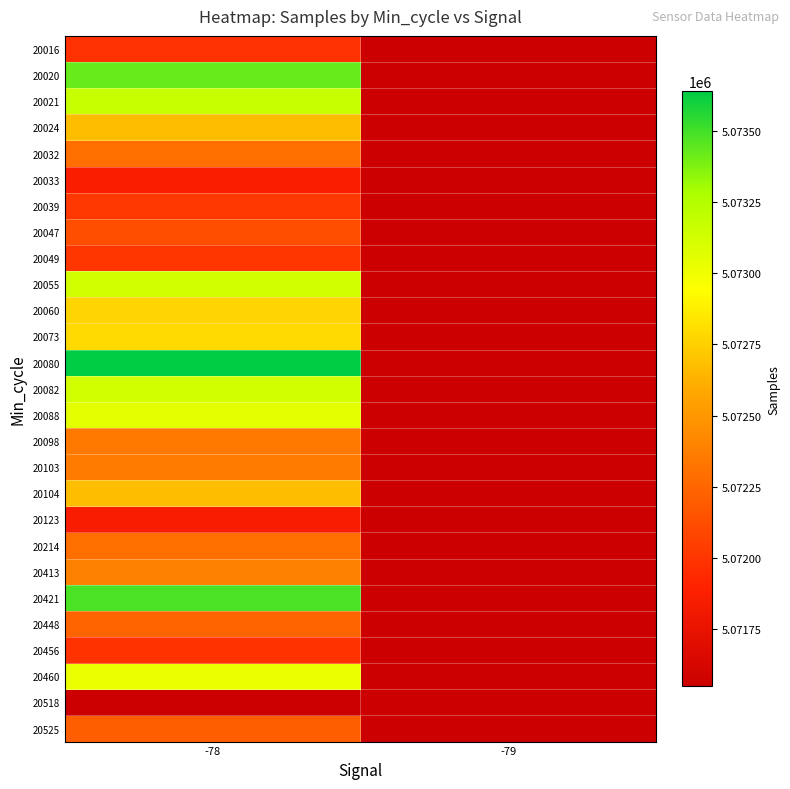

Reading left to right, what are all the values shown in this chart?

20016: -78=5071976	-79=5071550
20020: -78=5073421	-79=5071550
20021: -78=5073158	-79=5071550
20024: -78=5072671	-79=5071550
20032: -78=5072298	-79=5071550
20033: -78=5071863	-79=5071550
20039: -78=5072010	-79=5071550
20047: -78=5072128	-79=5071550
20049: -78=5072006	-79=5071550
20055: -78=5073122	-79=5071550
20060: -78=5072769	-79=5071550
20073: -78=5072786	-79=5071550
20080: -78=5073639	-79=5071550
20082: -78=5073118	-79=5071550
20088: -78=5073049	-79=5071550
20098: -78=5072342	-79=5071550
20103: -78=5072366	-79=5071550
20104: -78=5072671	-79=5071550
20123: -78=5071852	-79=5071550
20214: -78=5072300	-79=5071550
20413: -78=5072388	-79=5071550
20421: -78=5073476	-79=5071550
20448: -78=5072242	-79=5071550
20456: -78=5071985	-79=5071550
20460: -78=5073017	-79=5071550
20518: -78=5071550	-79=5071550
20525: -78=5072204	-79=5071550